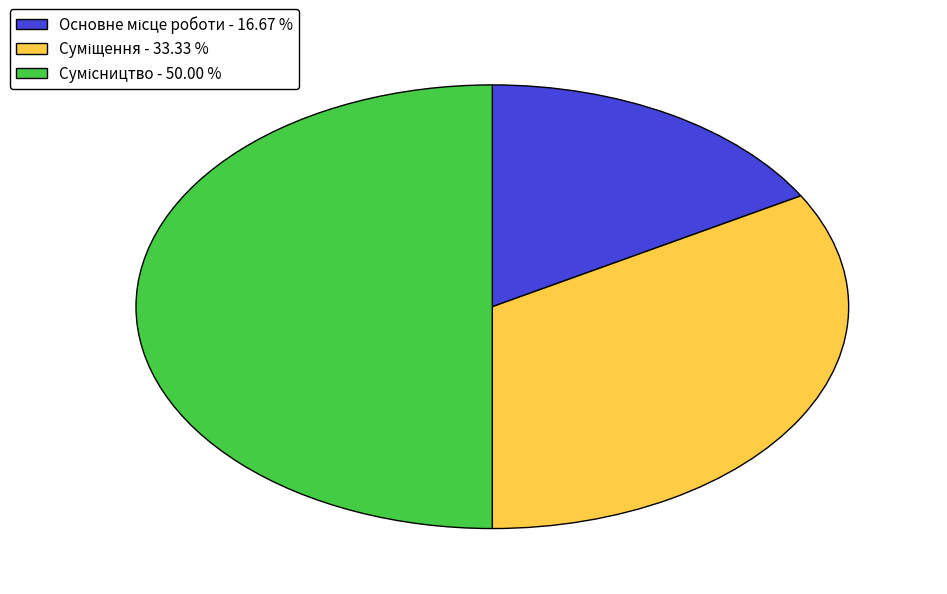

Is it true that Суміщення is 41% of the pie?

False